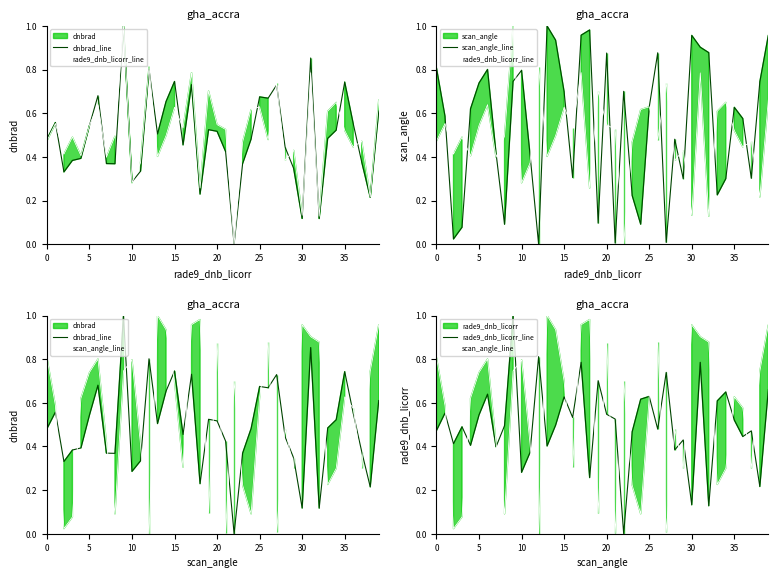

Which series has the widest spread of values?

dnbrad_line